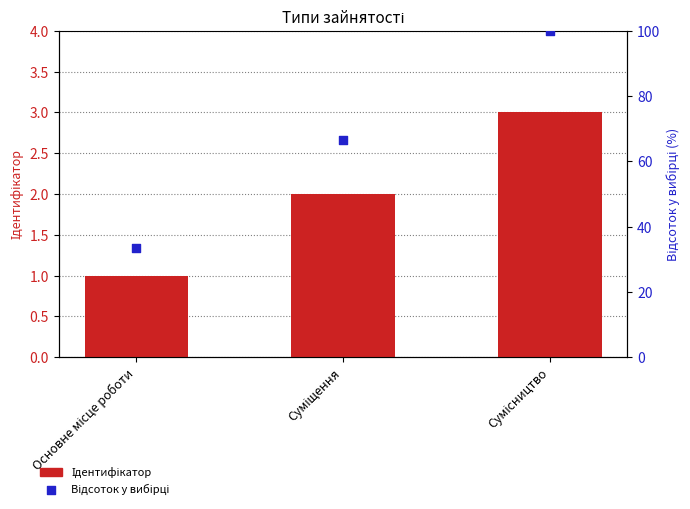

Which series has the largest total across all categories?

Відсоток у вибірці